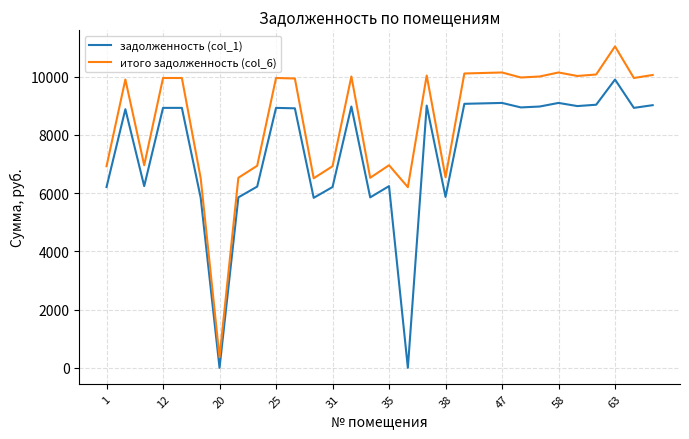

Which series has the largest total across all categories?

итого задолженность (col_6)